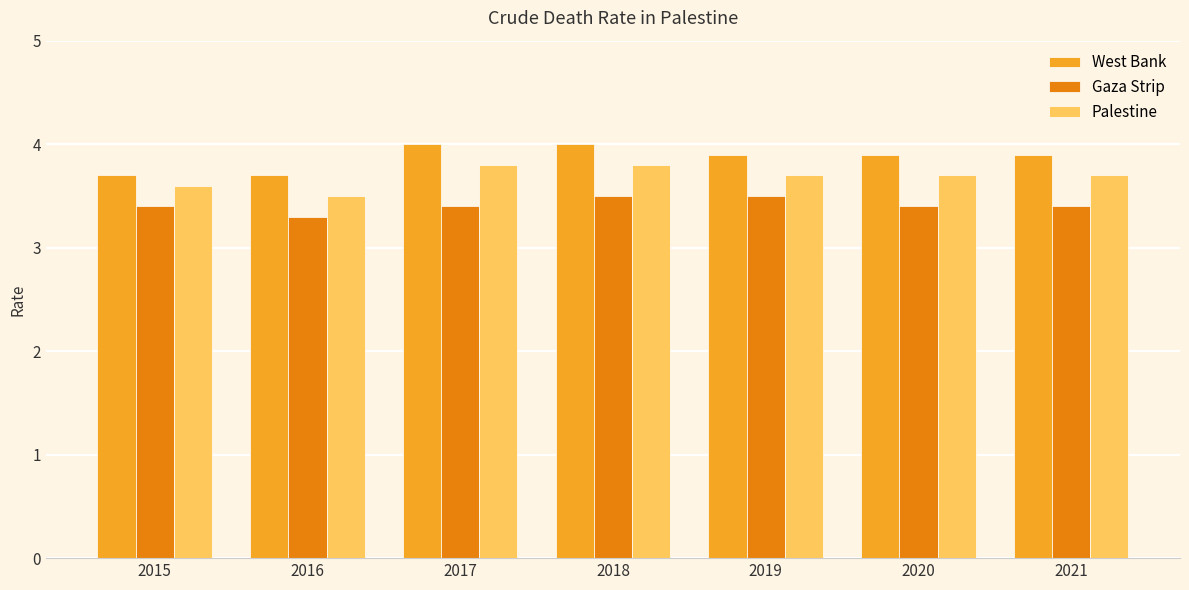

Reading left to right, list all the values displayed in this chart.

West Bank: 3.7	3.7	4.0	4.0	3.9	3.9	3.9
Gaza Strip: 3.4	3.3	3.4	3.5	3.5	3.4	3.4
Palestine: 3.6	3.5	3.8	3.8	3.7	3.7	3.7